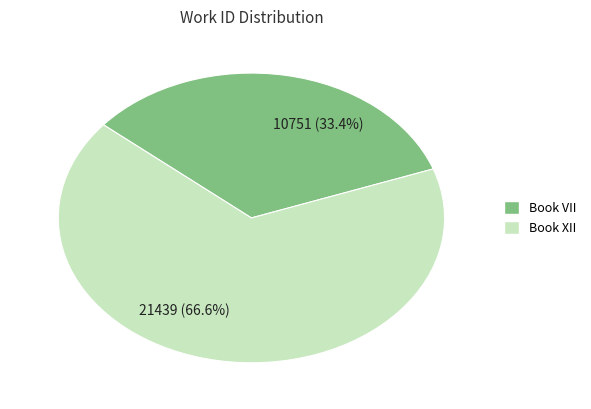

How many segments does this pie chart have?

2